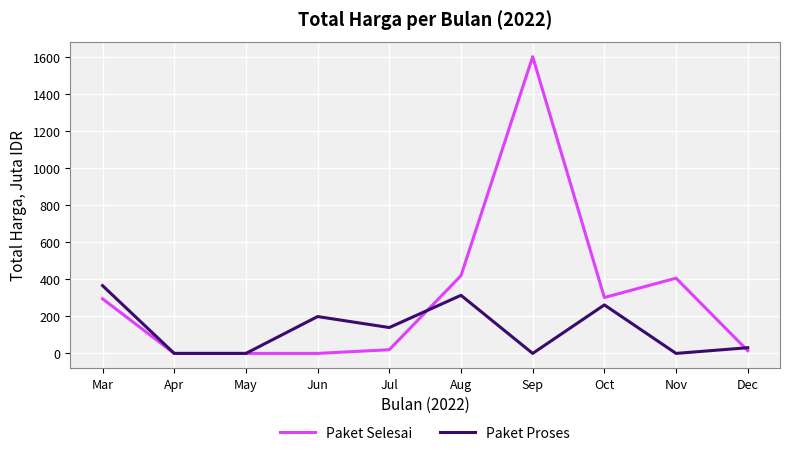

What is the approximate value of Paket Selesai at Oct?

302.1